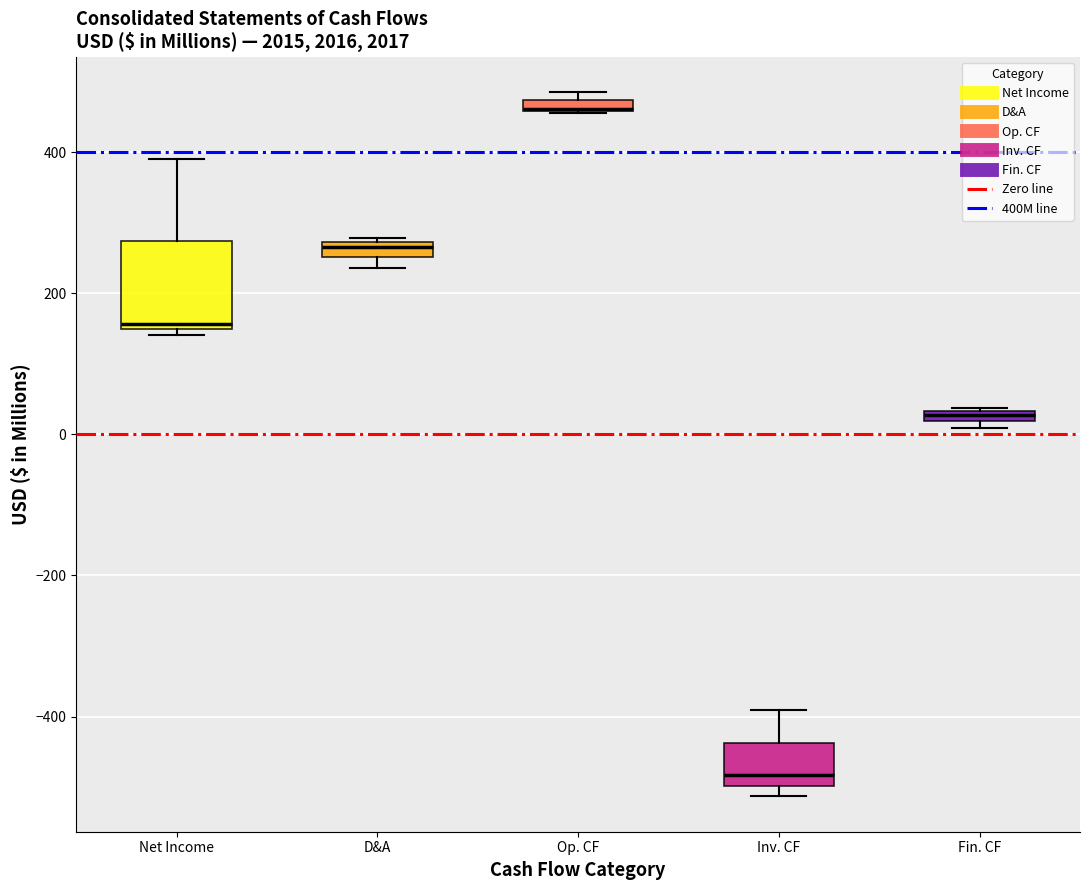

Which box is the tallest, from its lower edge to its upper edge?

Net Income